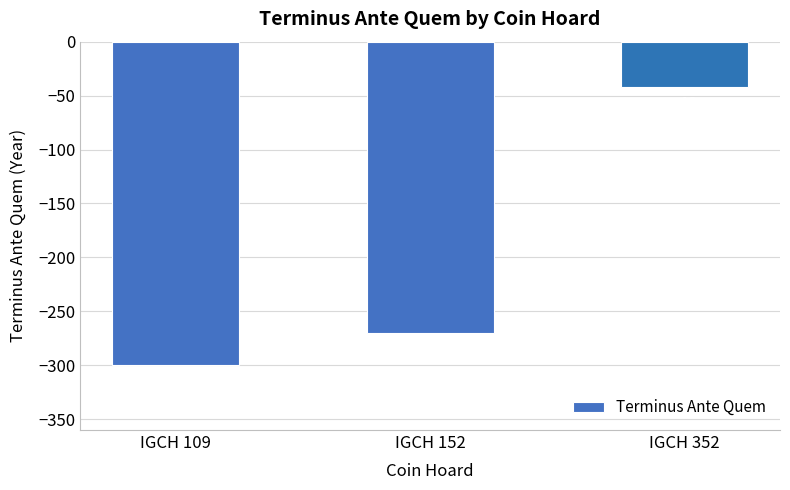

Reading left to right, list all the values displayed in this chart.

-300	-270	-42